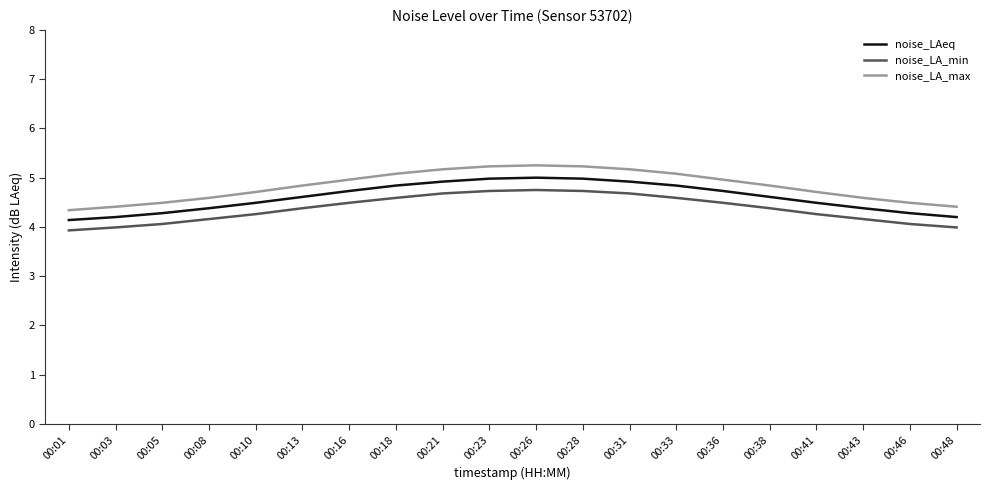

True or false: noise_LA_min and noise_LAeq cross at least once.

False